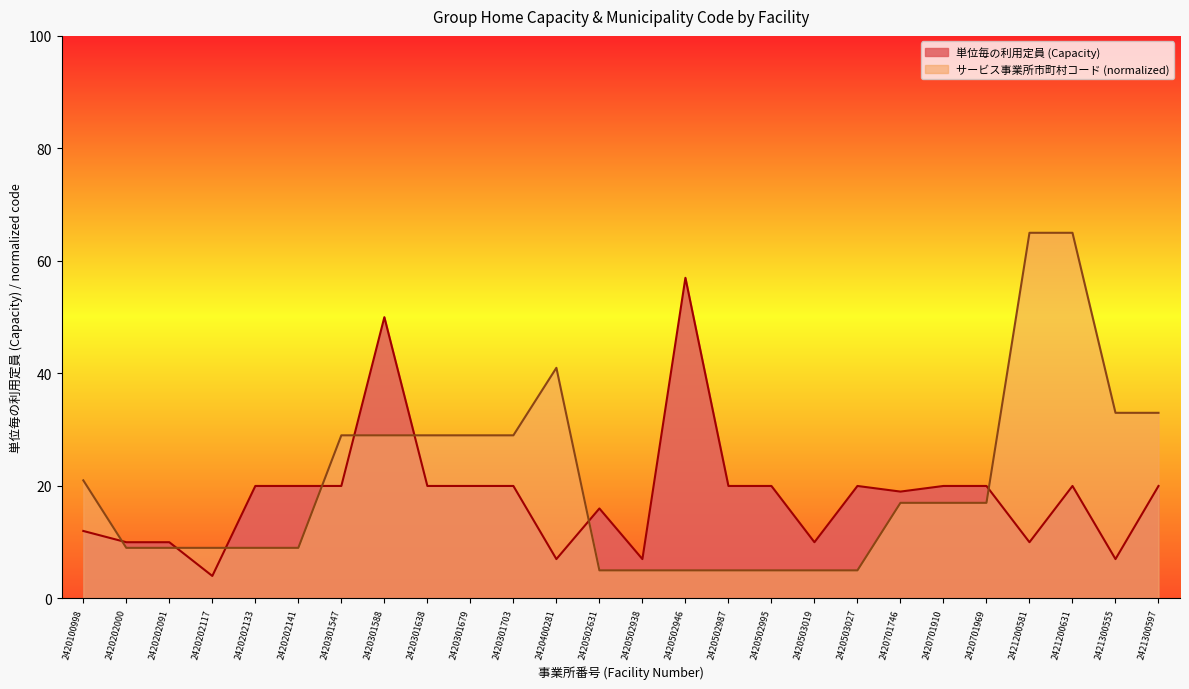

Which series changed the most between 2420502946 and 2420503019?

単位毎の利用定員 (Capacity)